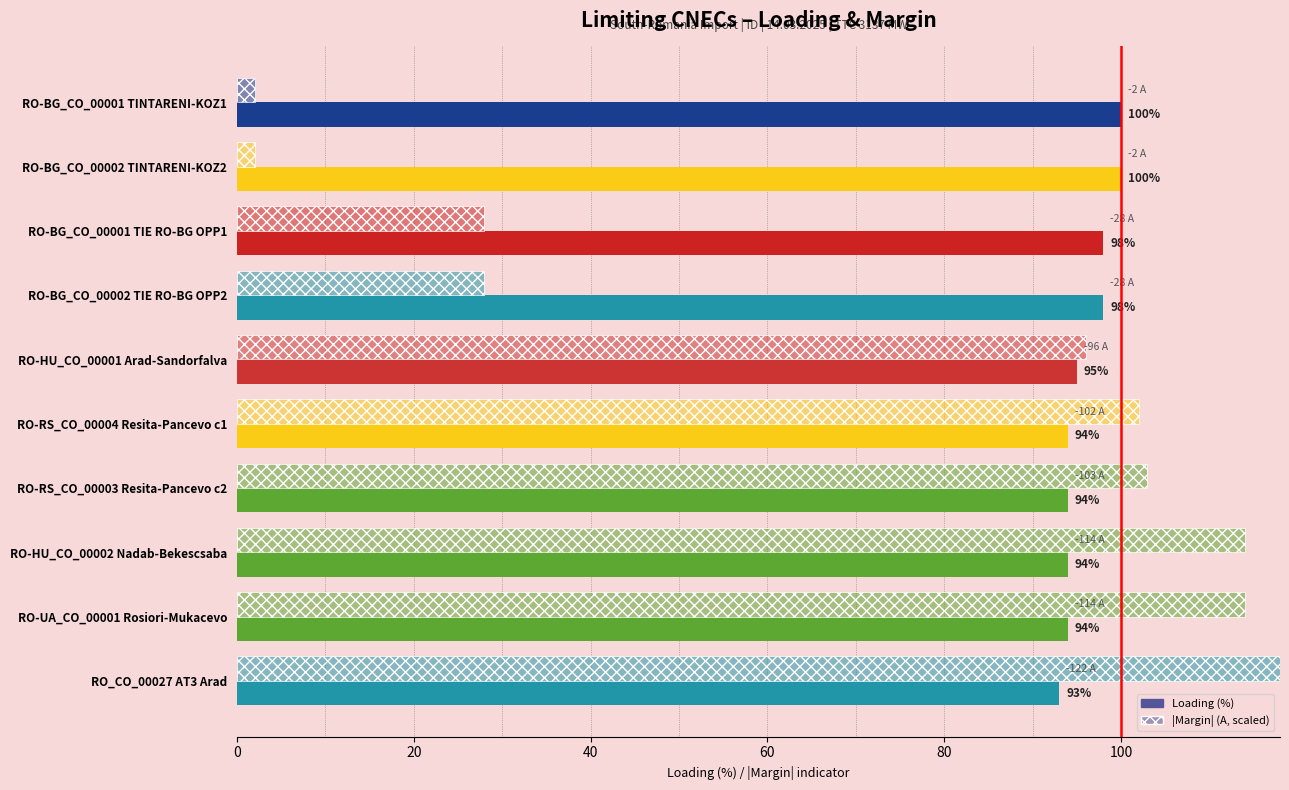

Rank the series by their average value, from highest to lowest.

Loading (%), |Margin| (A scaled)